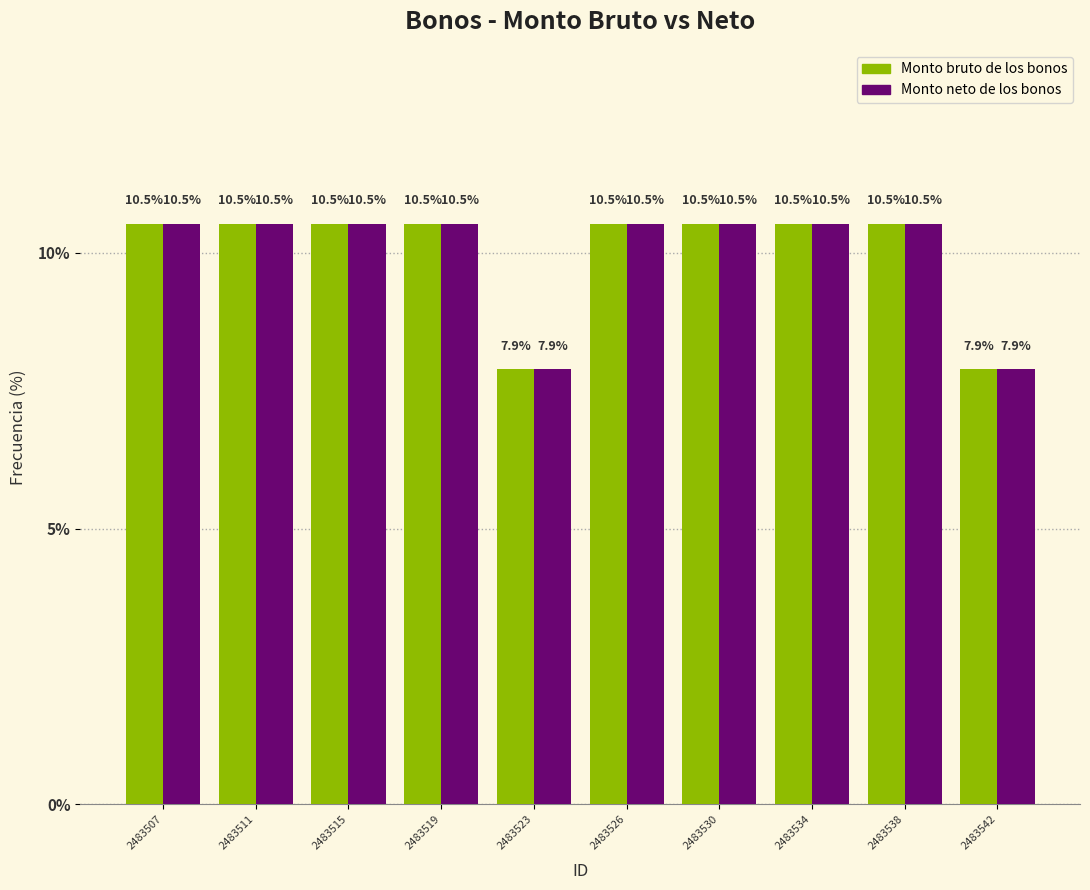

Reading right to left, transcribe all the data shown in this chart.

Monto bruto de los bonos: 2483542=7.9	2483538=10.5	2483534=10.5	2483530=10.5	2483526=10.5	2483523=7.9	2483519=10.5	2483515=10.5	2483511=10.5	2483507=10.5
Monto neto de los bonos: 2483542=7.9	2483538=10.5	2483534=10.5	2483530=10.5	2483526=10.5	2483523=7.9	2483519=10.5	2483515=10.5	2483511=10.5	2483507=10.5